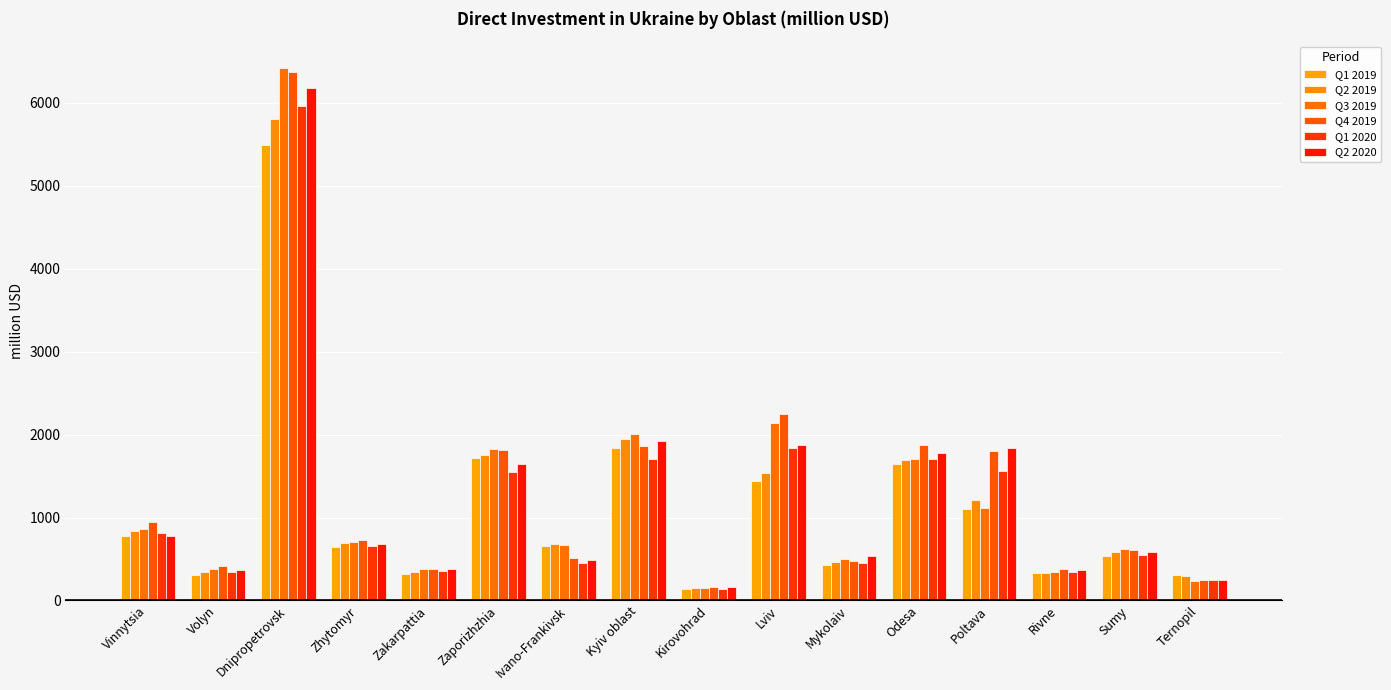

What is the label of the 13th bar from the left?

Poltava